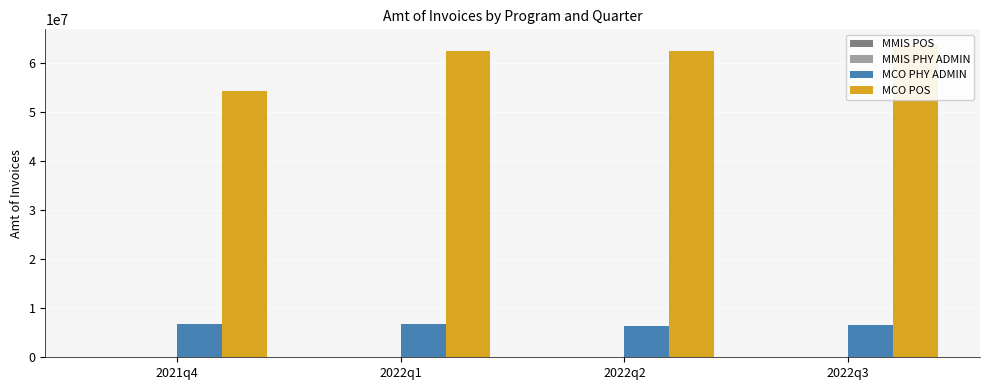

What is the maximum value shown in the chart?

63613227.5